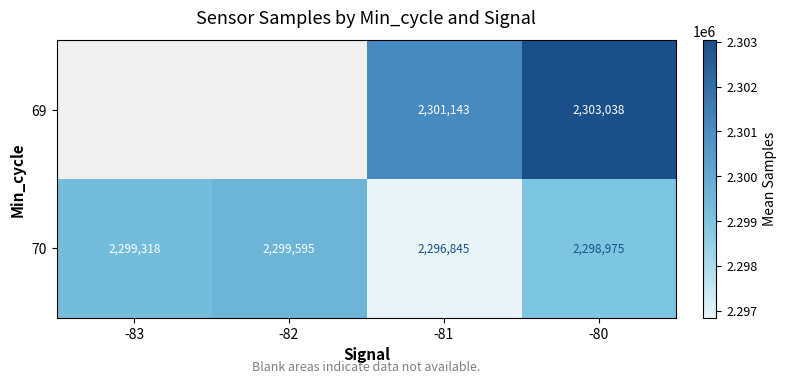

Which category has the highest value in the 70 series?

-82